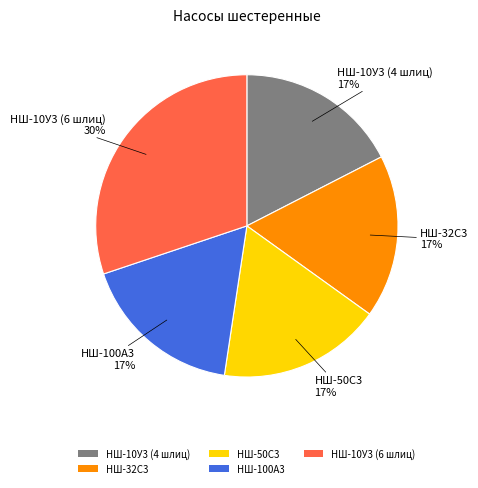

Count the number of slices in the pie.

5